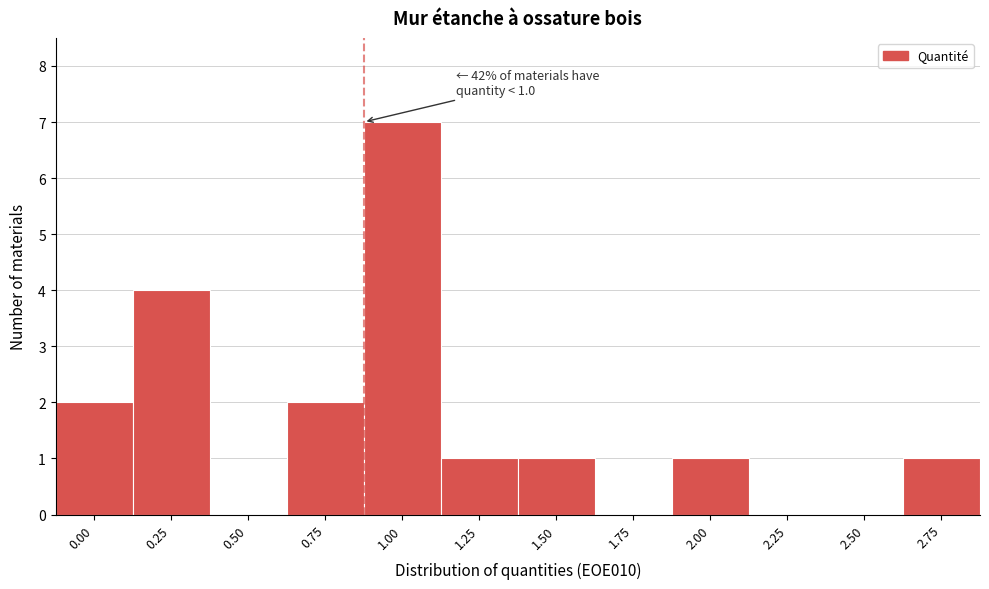

Reading left to right, extract all data points from this chart.

0.00=2	0.25=4	0.50=0	0.75=2	1.00=7	1.25=1	1.50=1	1.75=0	2.00=1	2.25=0	2.50=0	2.75=1